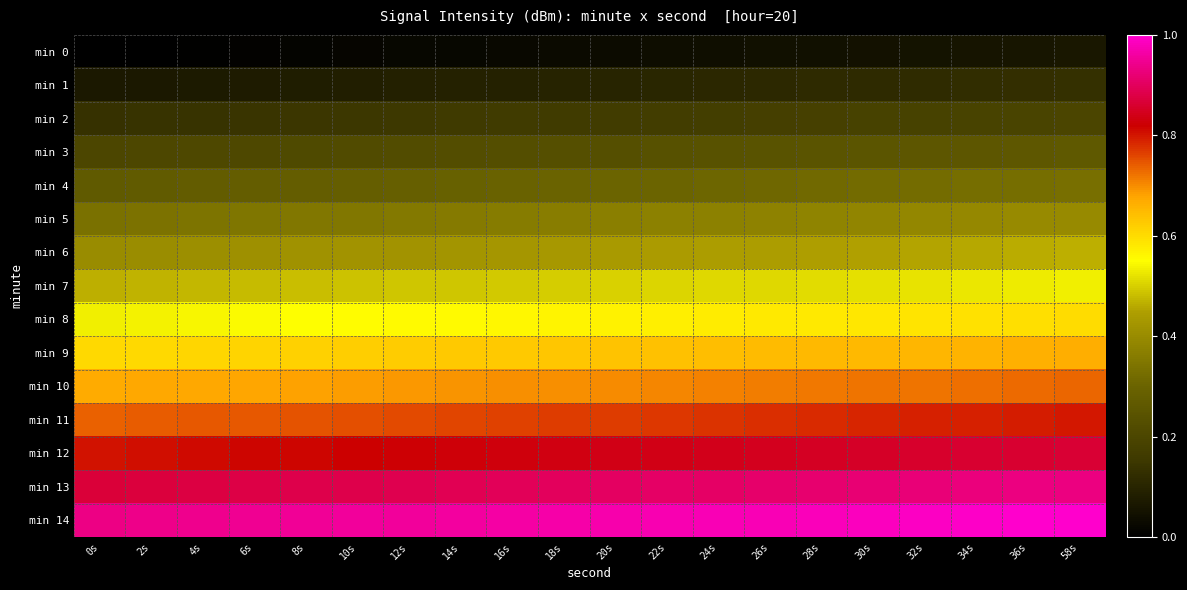

Which category has the highest value across all series?

58s